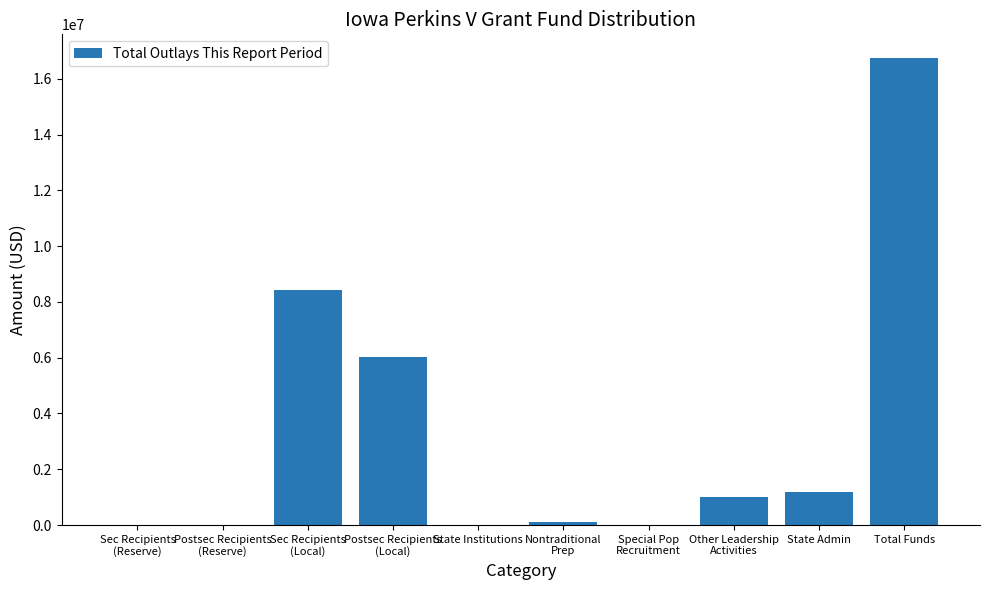

The chart shows a value of 8710455 at Postsec Recipients
(Local). True or false?

False